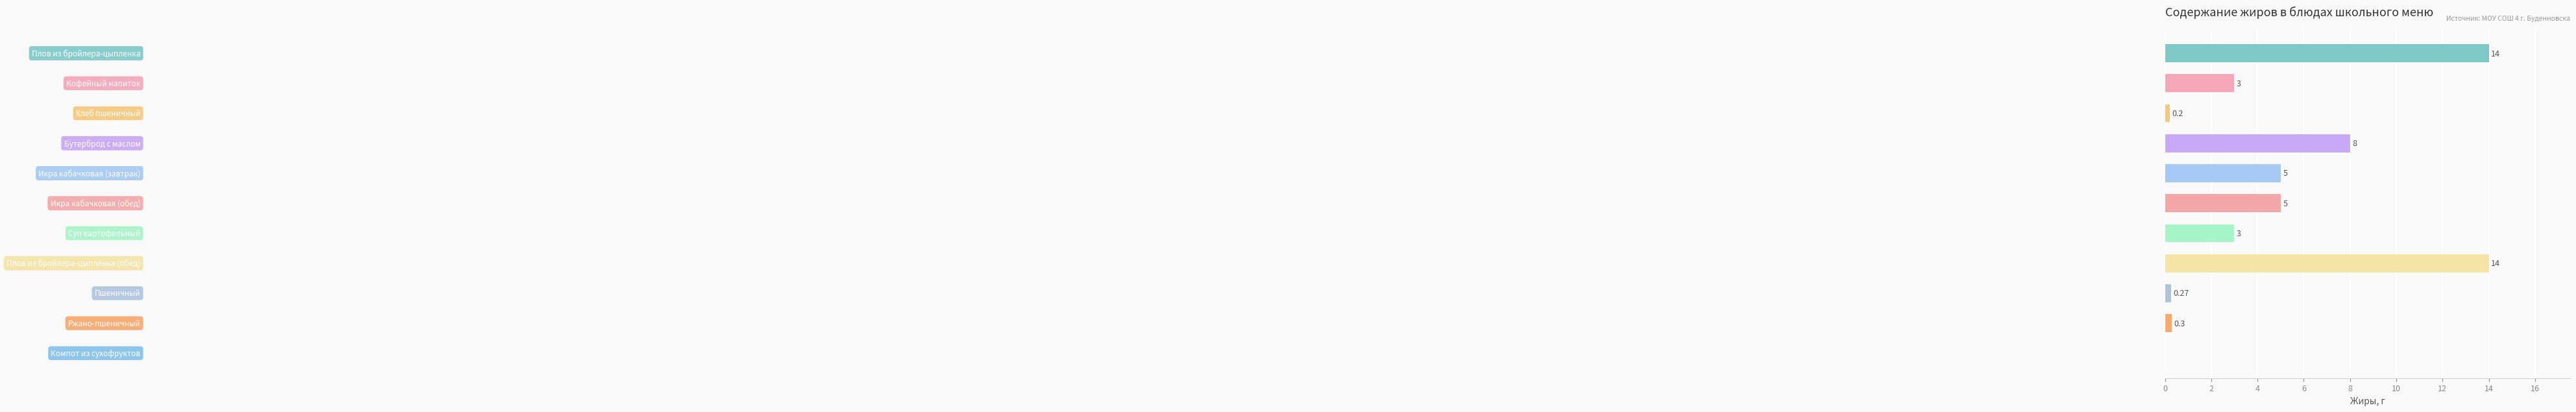

Does the chart contain stacked bars?

No